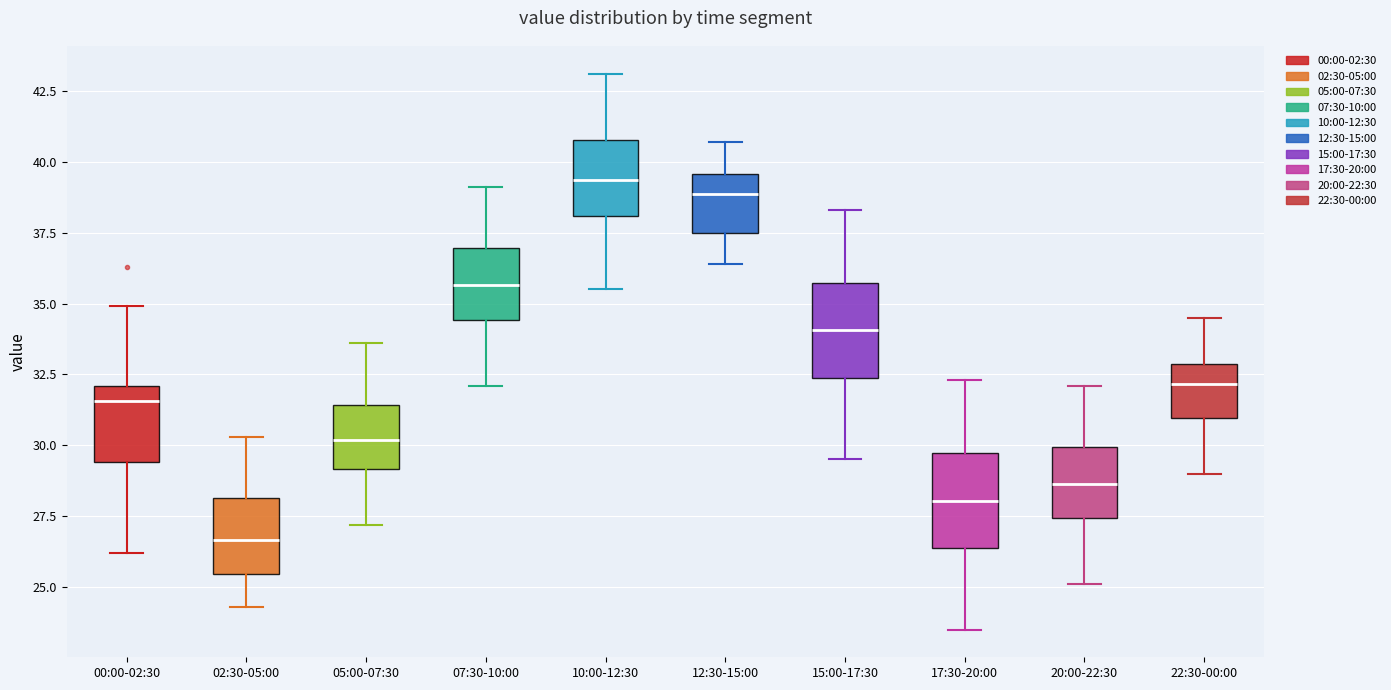

Which box's median line is the highest?

10:00-12:30